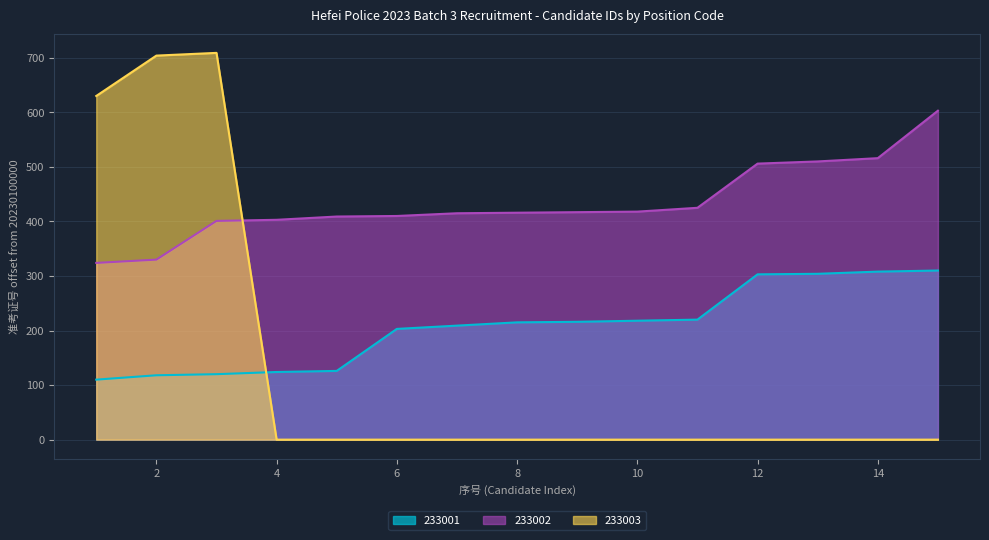

What are all the series names shown in the legend?

233001, 233002, 233003